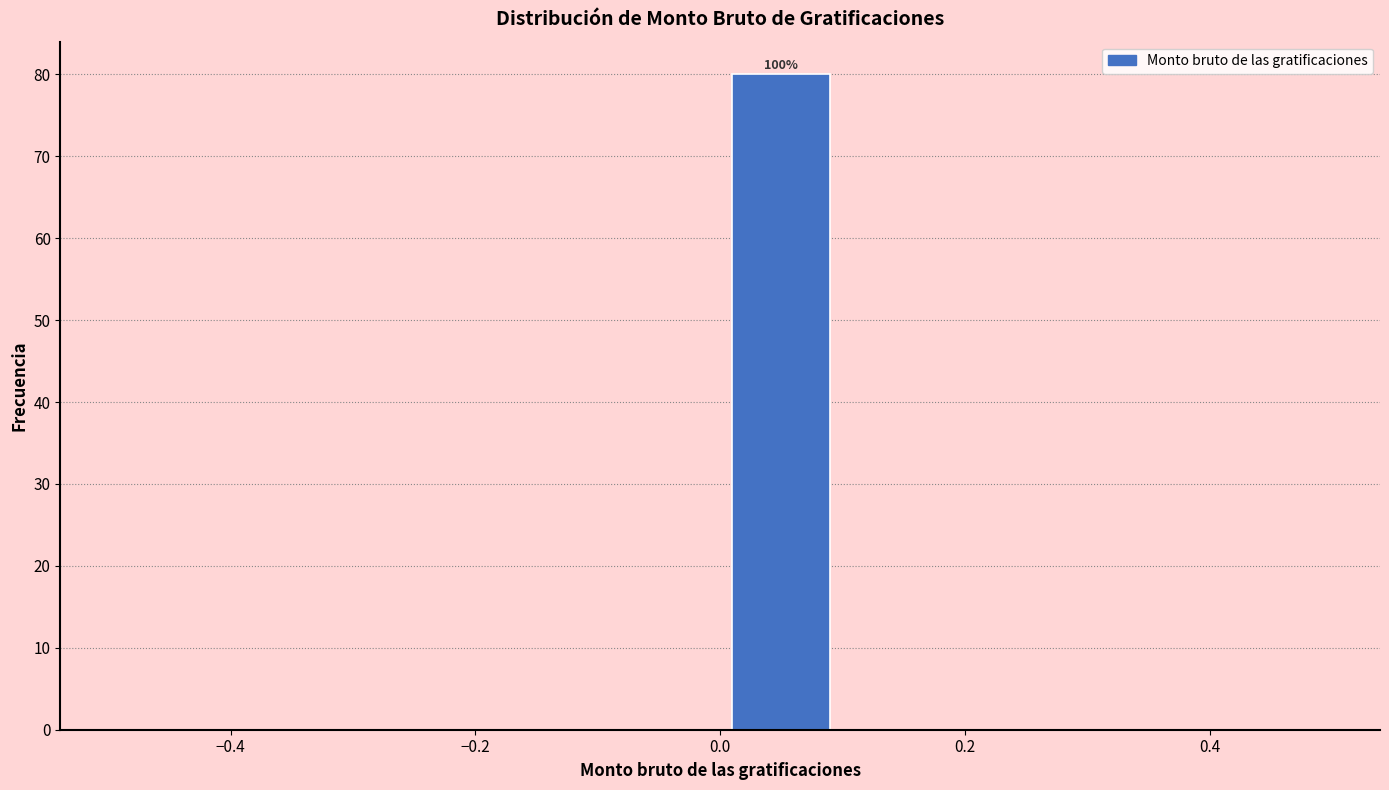

Which range on the x-axis has the tallest bar?

0.0 to 0.1